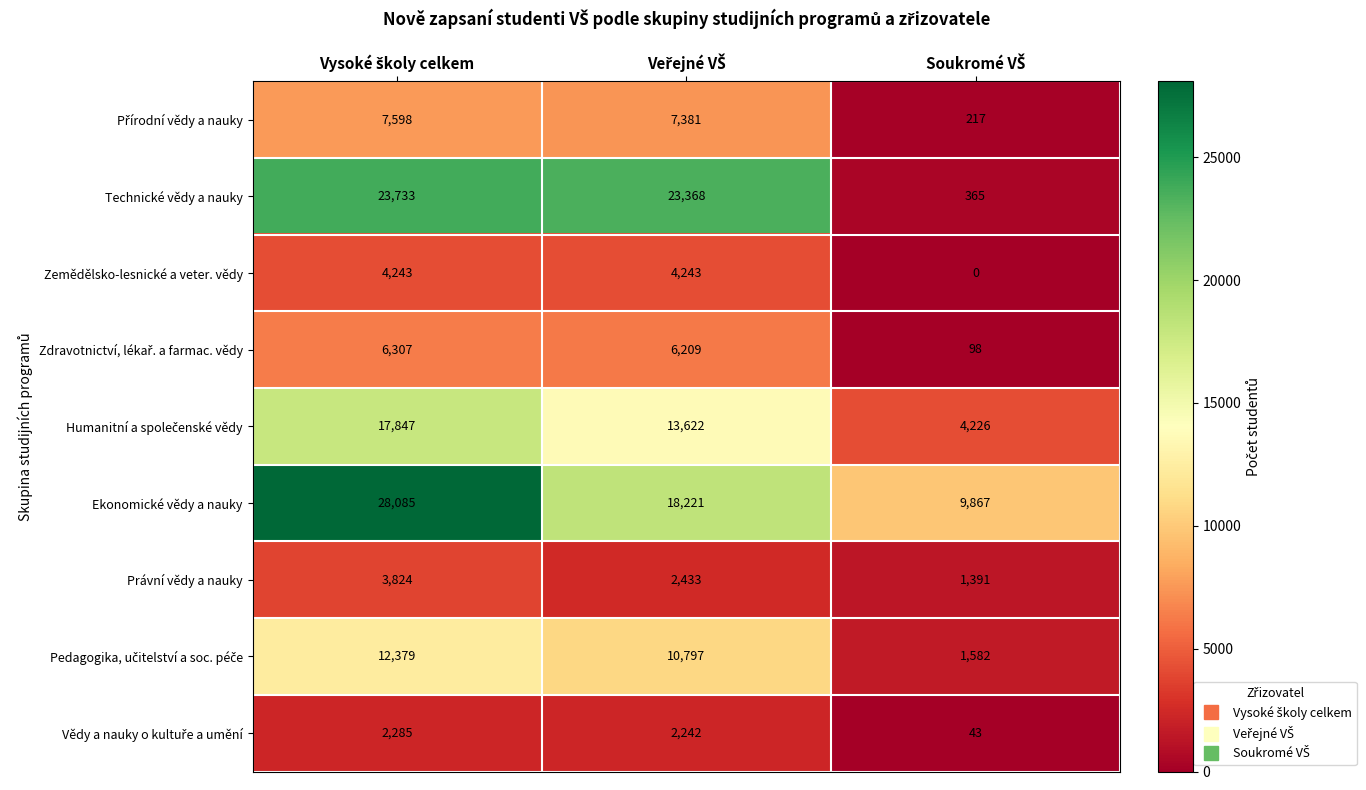

Which series has the widest spread of values?

Technické vědy a nauky